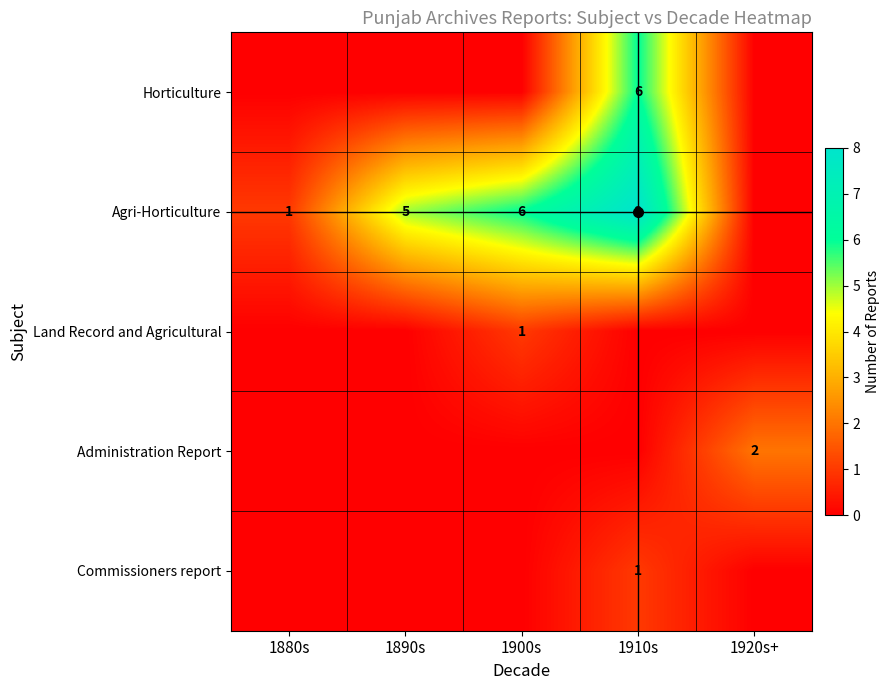

Is it true that Agri-Horticulture equals 11 at 1910s?

False